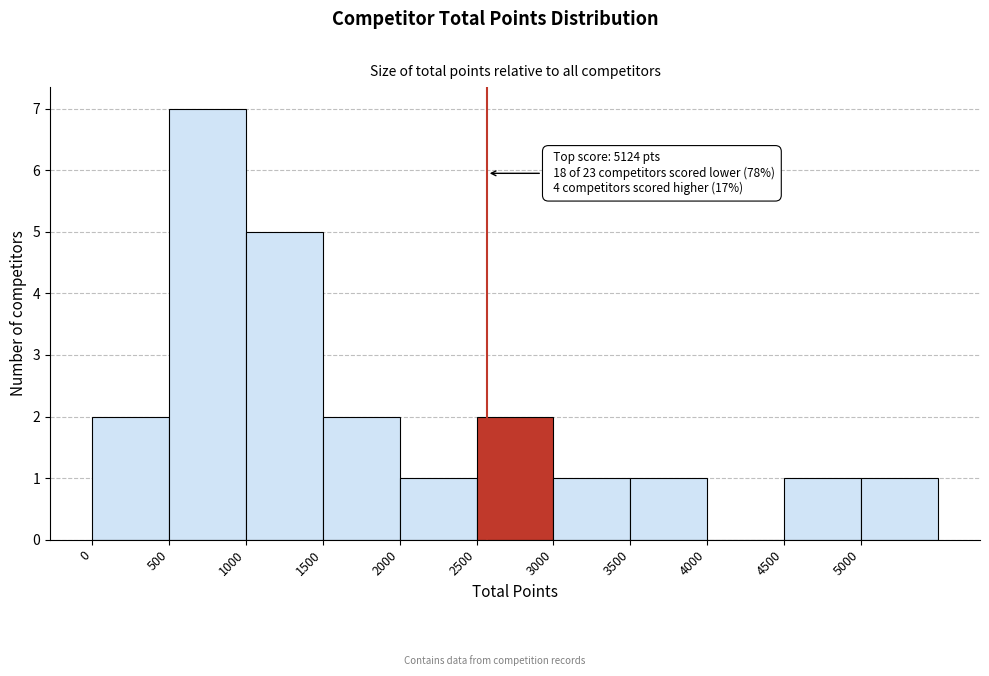

Over which range of the x-axis is the bar tallest?

500 to 1000